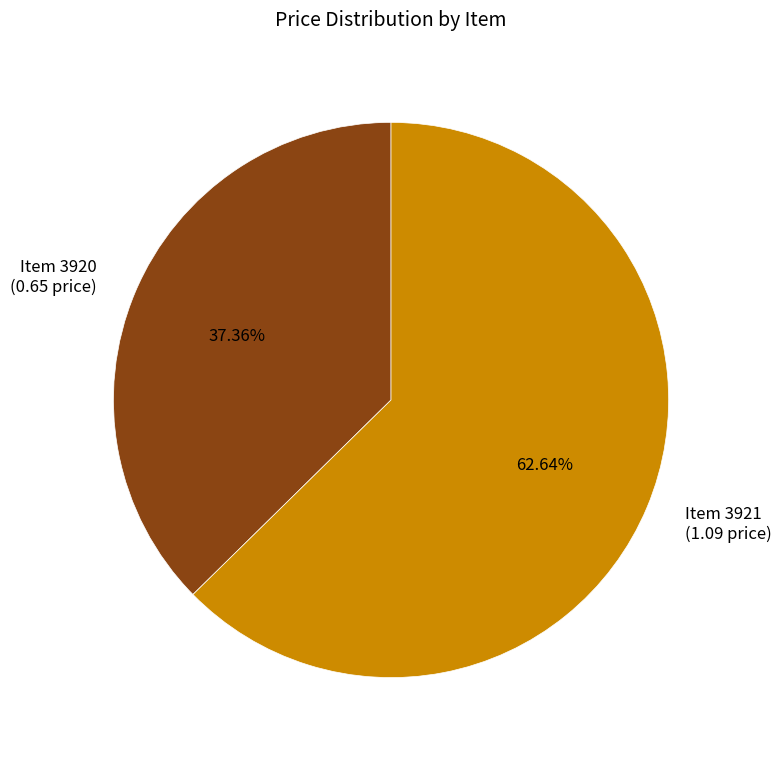

Approximately how many times larger is the value at Item 3920 (0.65 price) compared to Item 3921 (1.09 price)?

0.6